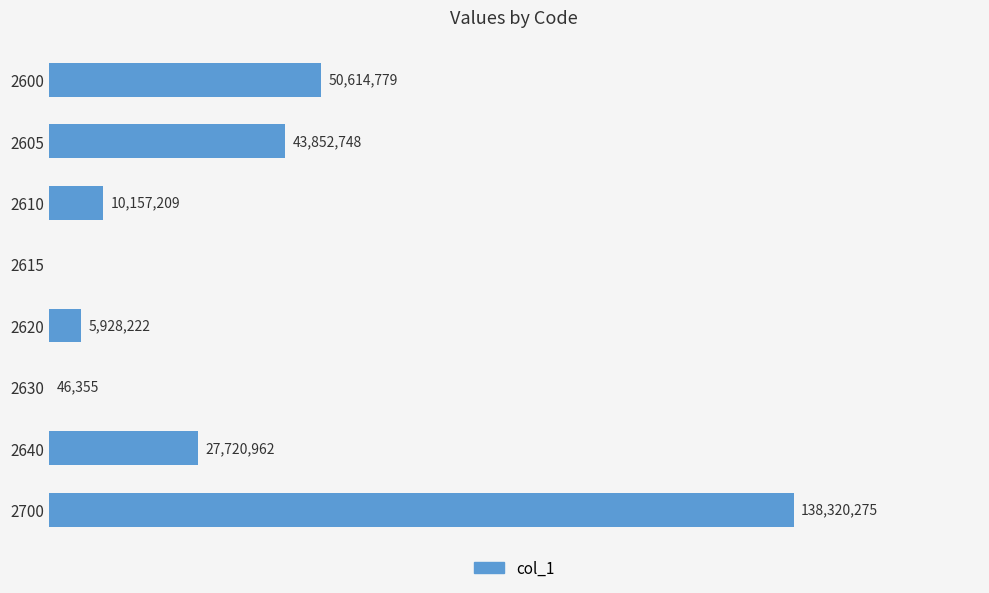

How many values are above zero?

7